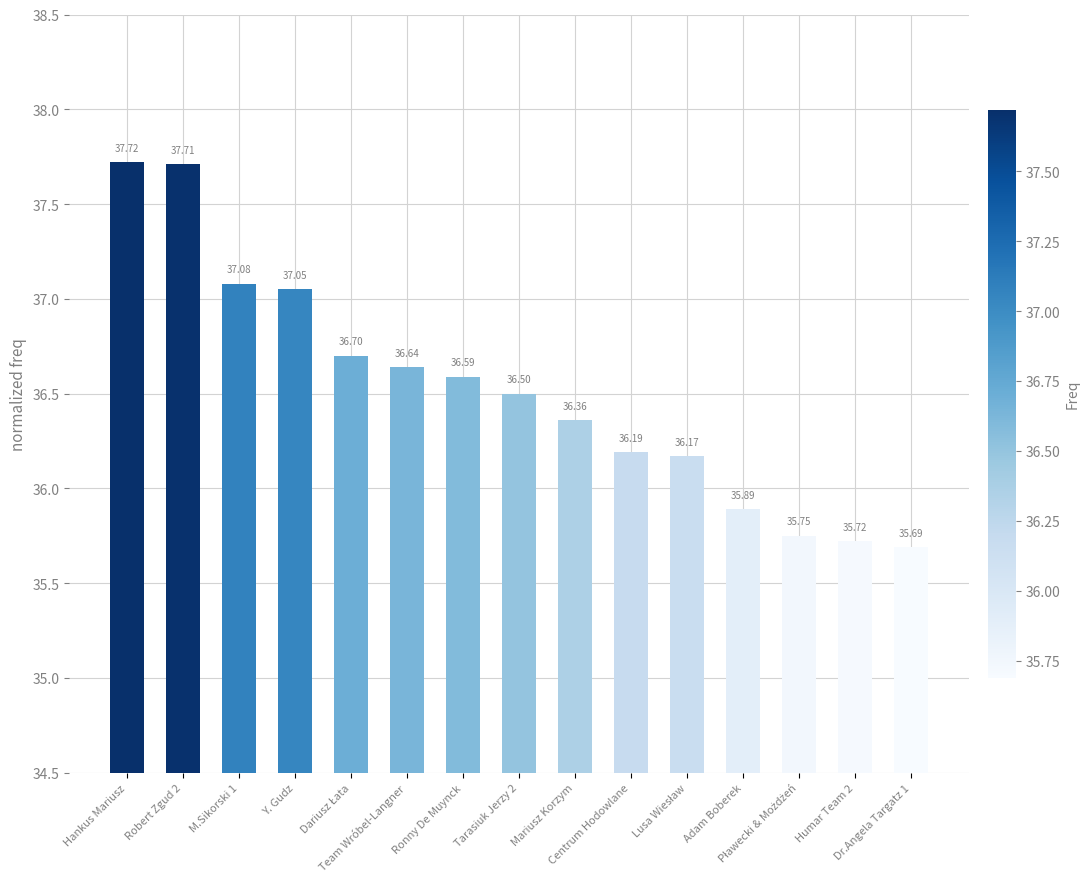

What is the label of the 1st bar from the right?

Dr.Angela Targatz 1